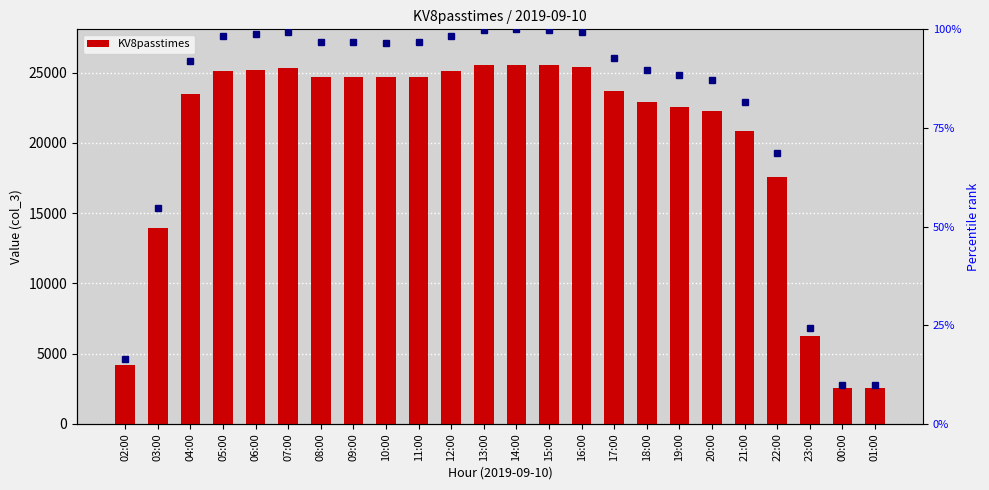

Reading right to left, extract all data points from this chart.

01:00=2534	00:00=2523	23:00=6225	22:00=17540	21:00=20810	20:00=22248	19:00=22547	18:00=22908	17:00=23660	16:00=25366	15:00=25514	14:00=25527	13:00=25515	12:00=25116	11:00=24709	10:00=24671	09:00=24693	08:00=24684	07:00=25323	06:00=25202	05:00=25088	04:00=23486	03:00=13957	02:00=4183